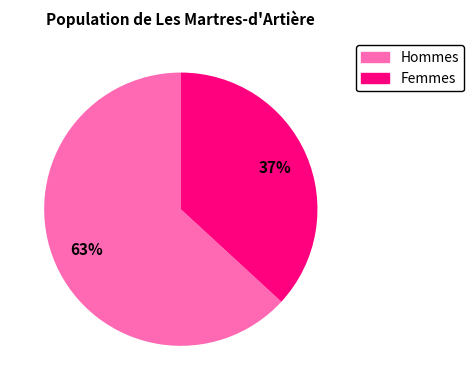

Does any single category account for the majority?

Yes